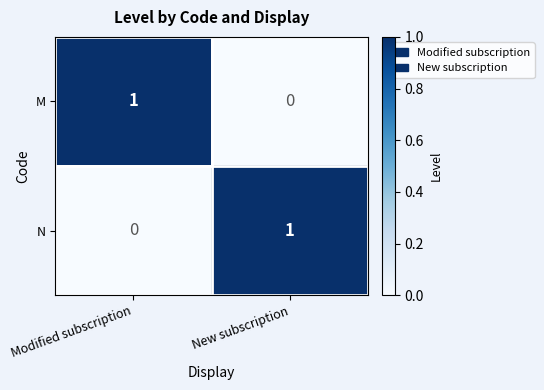

How many distinct data groups are displayed?

2